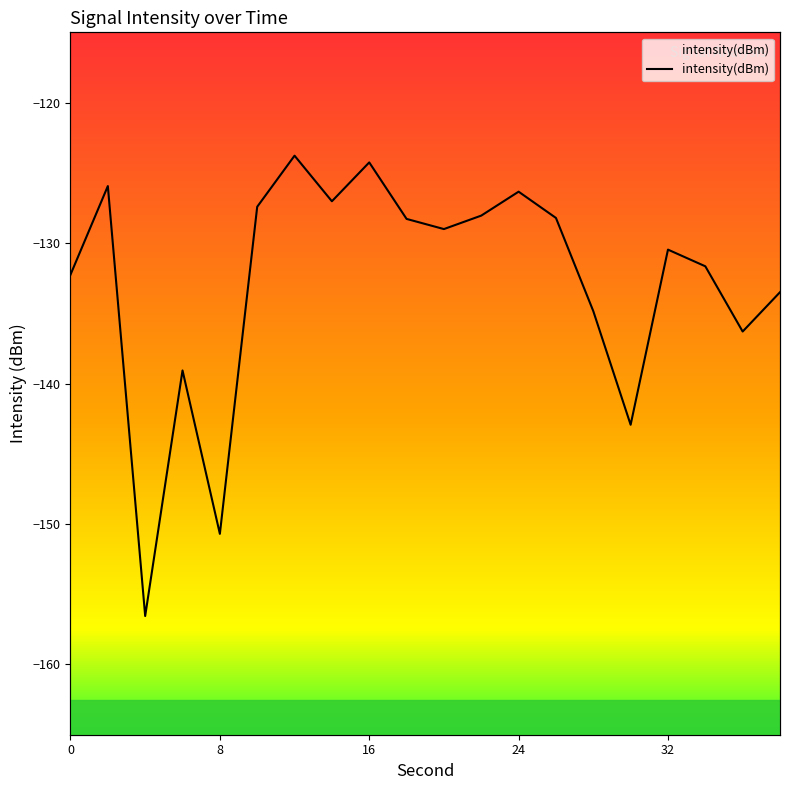

List the labels in order of value, largest first.

12, 16, 2, 24, 14, 10, 22, 26, 18, 20, 32, 34, 0, 38, 28, 36, 6, 30, 8, 4